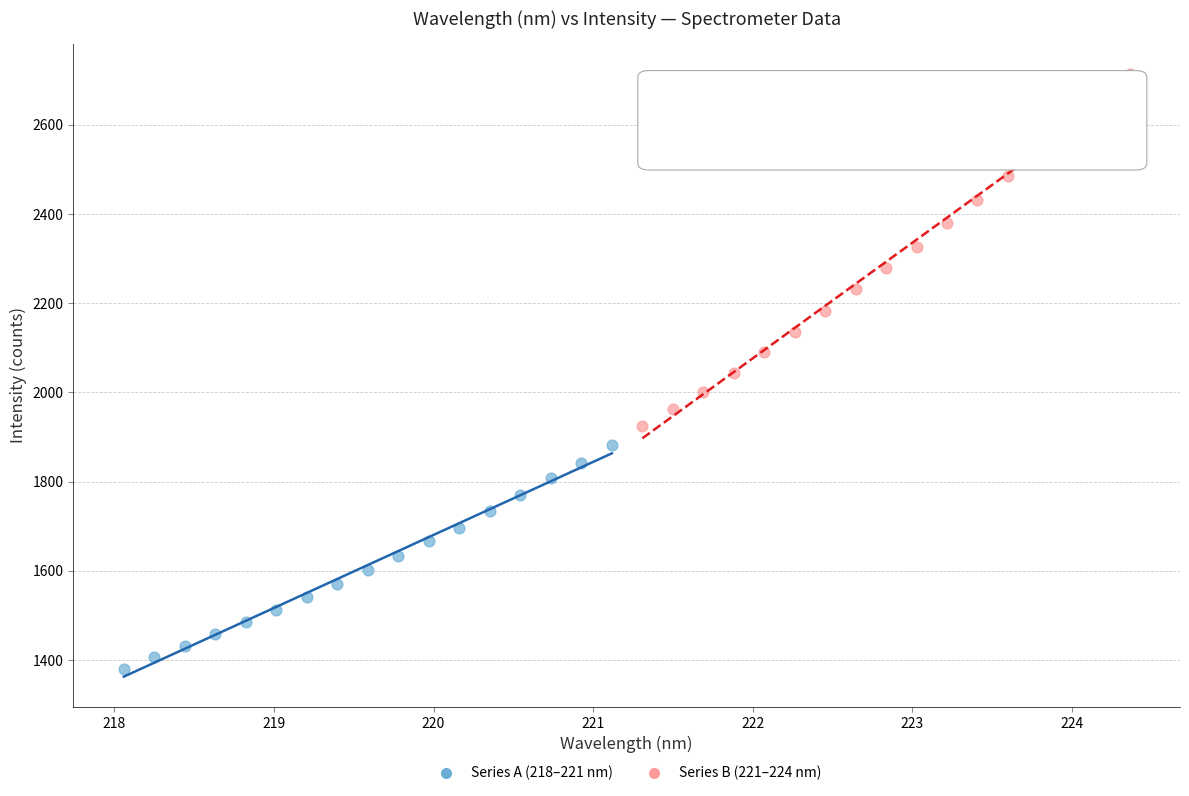

Which series reaches the minimum Y coordinate?

Series A (218–221 nm)